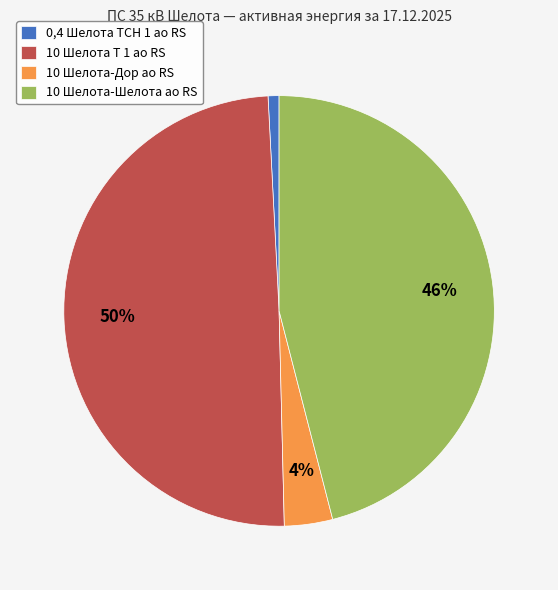

What percentage is the 10 Шелота Т 1 ао RS slice, to the nearest percent?

50%